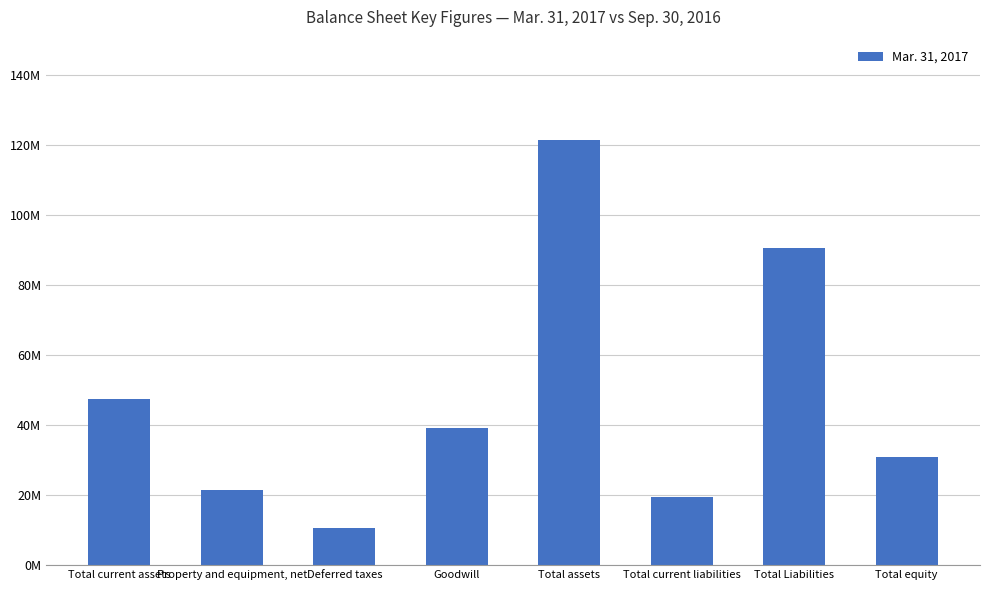

What is the greatest value displayed?

121468629